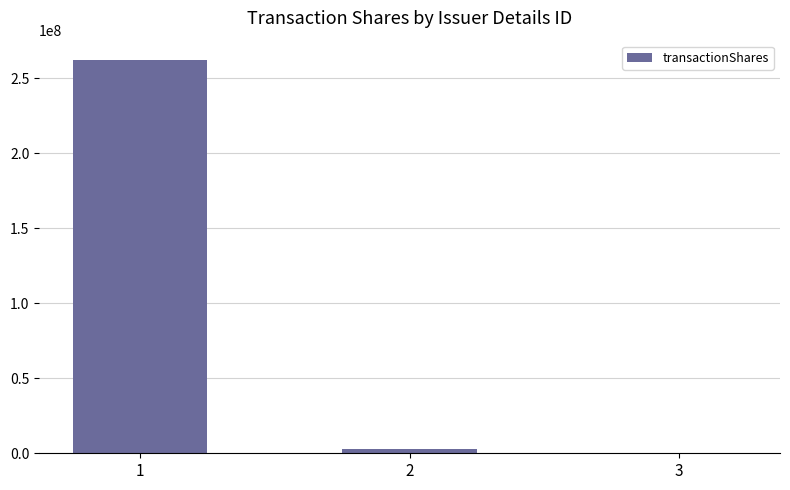

What is the maximum value shown in the chart?

262053209